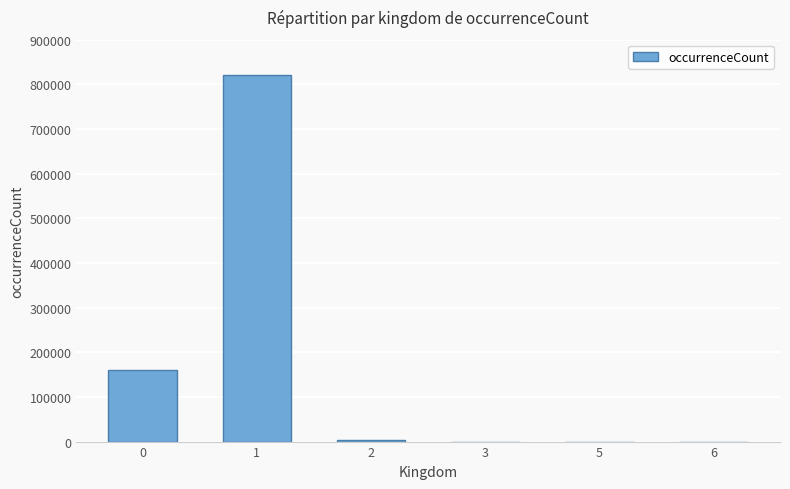

What is the greatest value displayed?

821207